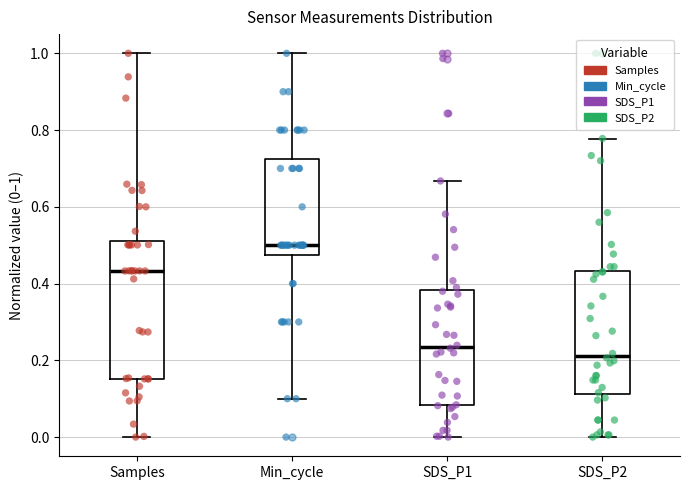

Comparing the boxes themselves (not the whiskers), which one is the tallest?

Samples